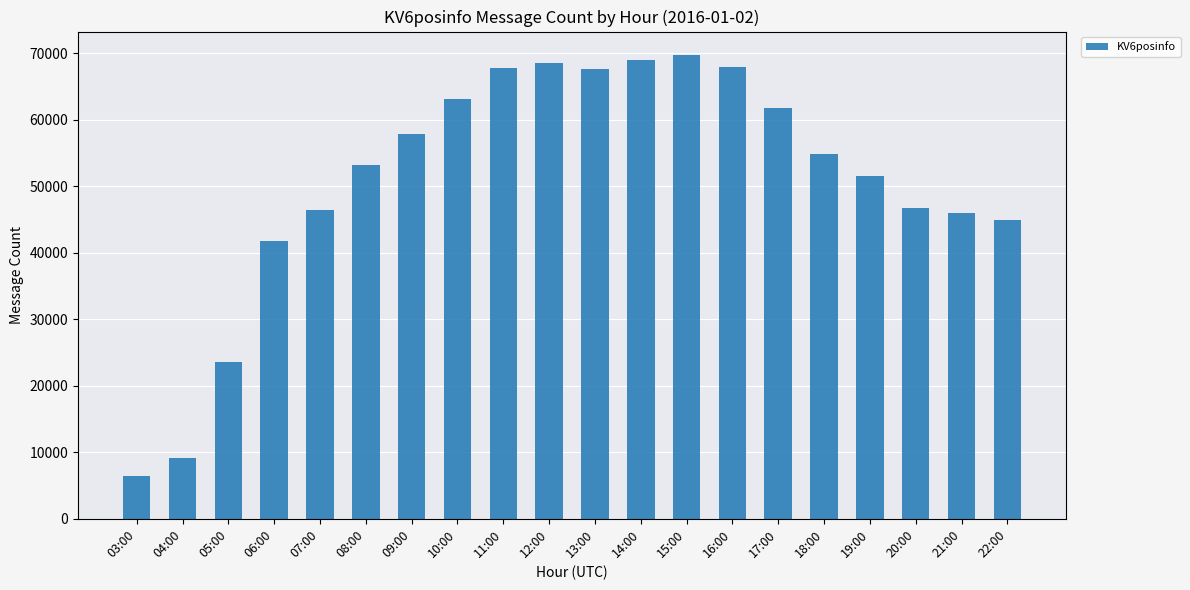

Which has a higher value, 04:00 or 12:00?

12:00